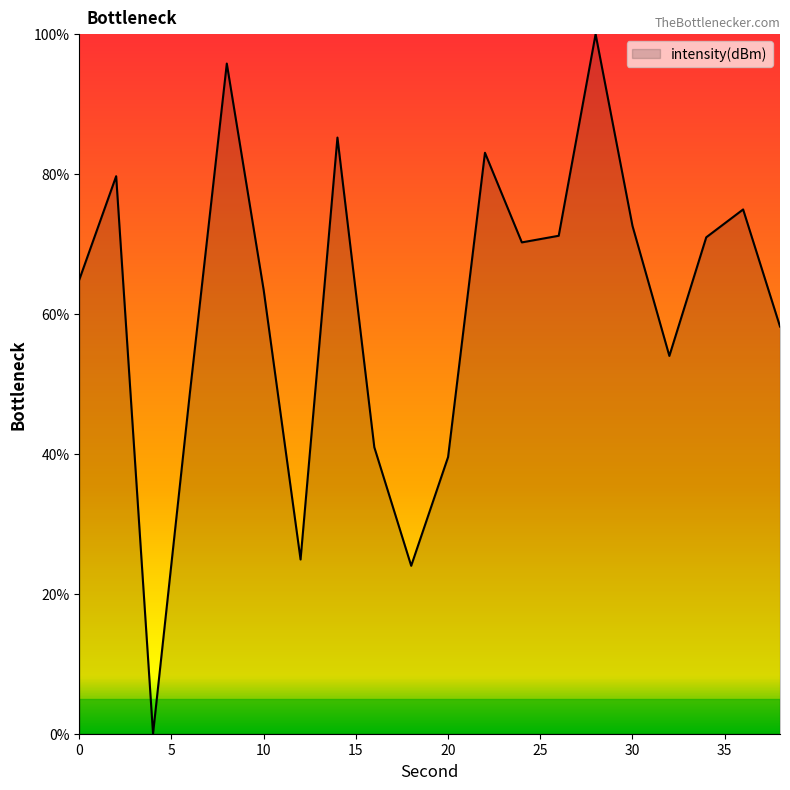

What is the difference between the maximum and minimum values?

100.0